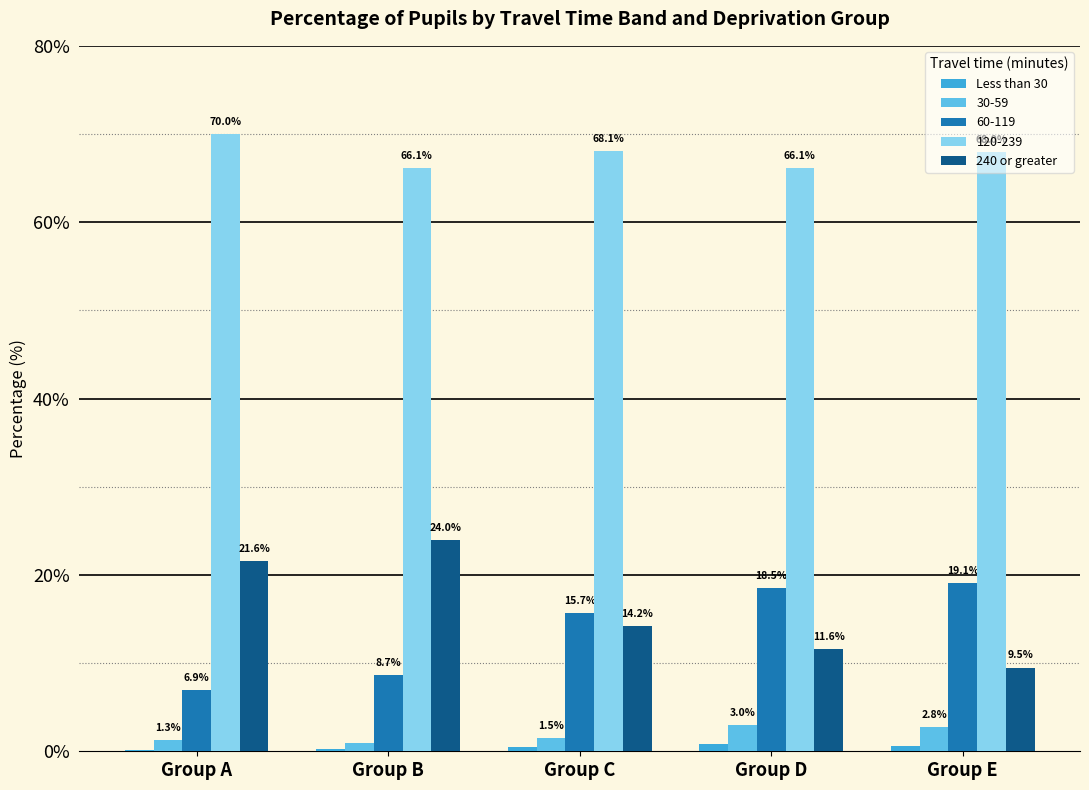

Are the bars horizontal?

No